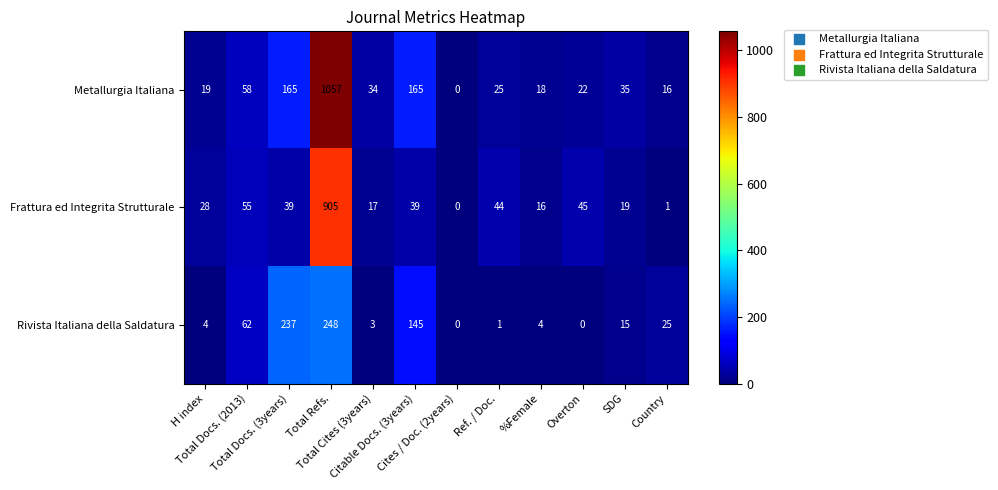

Which series changed the most between H index and Total Cites (3years)?

Metallurgia Italiana